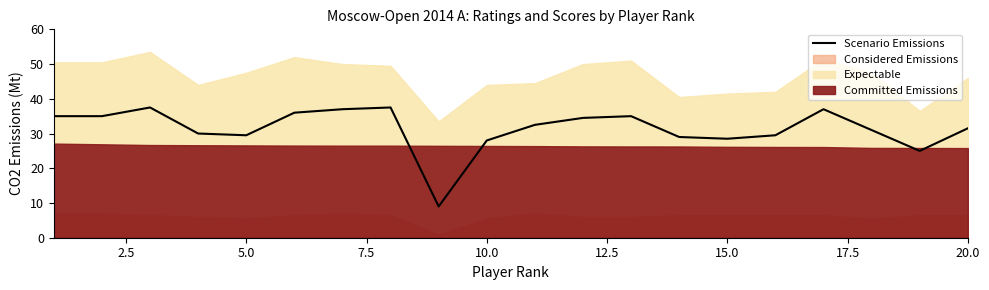

Reading left to right, what are all the values shown in this chart?

35.0	35.0	37.5	30.0	29.5	36.0	37.0	37.5	9.0	28.0	32.5	34.5	35.0	29.0	28.5	29.5	37.0	31.0	25.0	31.5